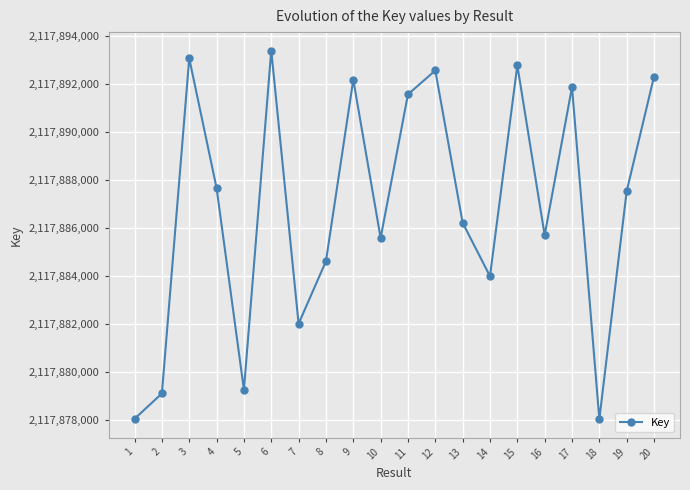

How many categories are shown in the chart?

20